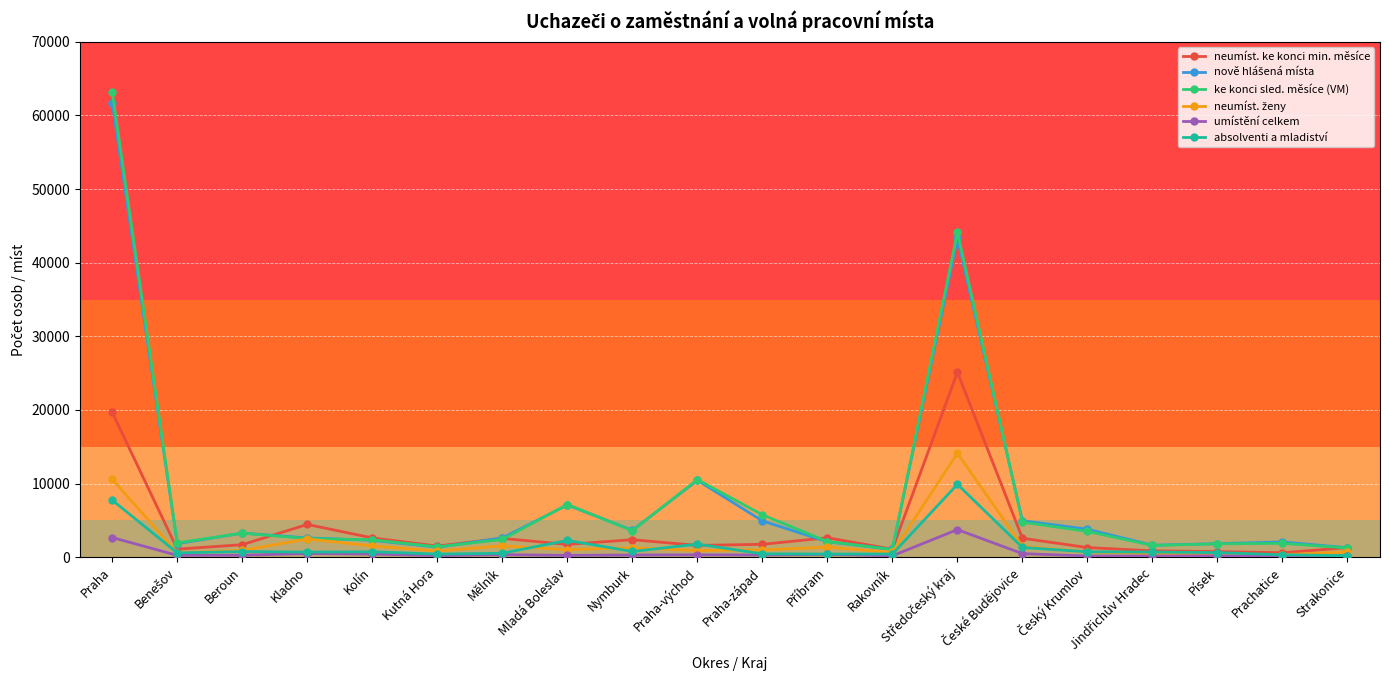

What is the maximum value for absolventi a mladiství?

9899